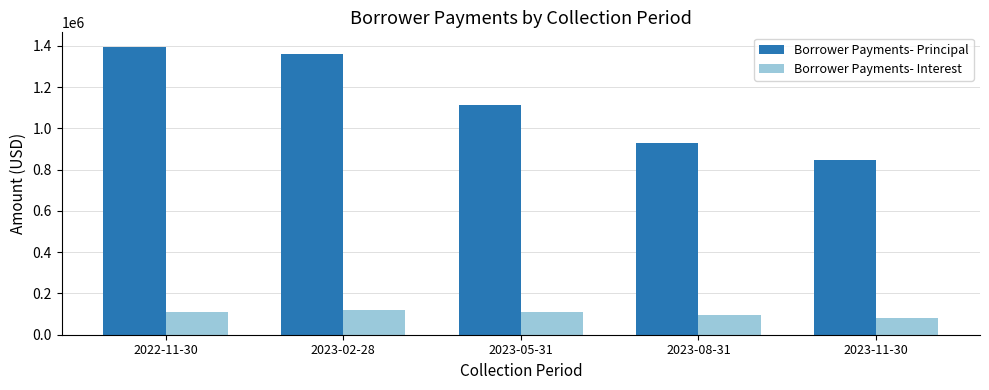

List the series in order of their peak value, lowest first.

Borrower Payments- Interest, Borrower Payments- Principal